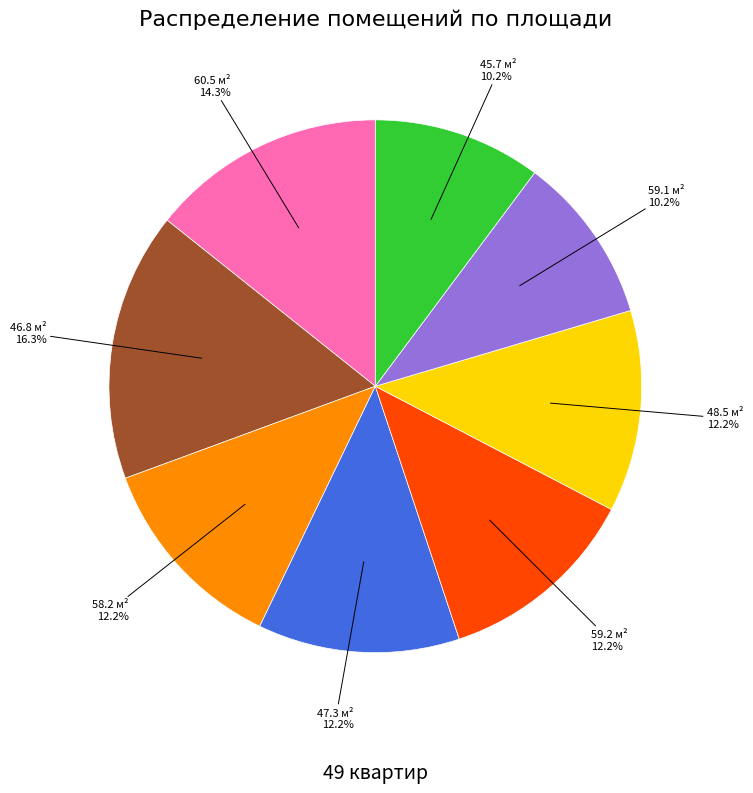

Does 48.5 м² account for over 50% of the chart?

No